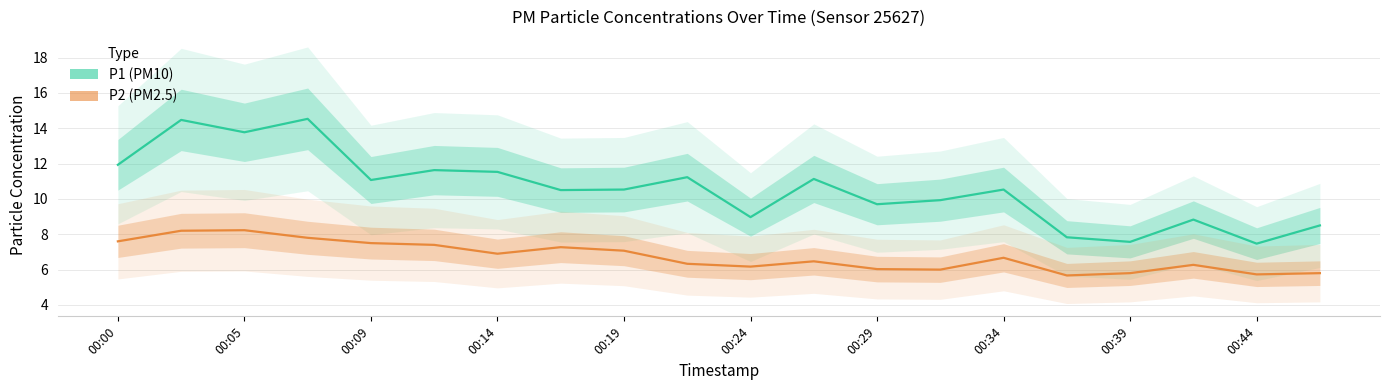

What is the average value of the P2 series?

6.7